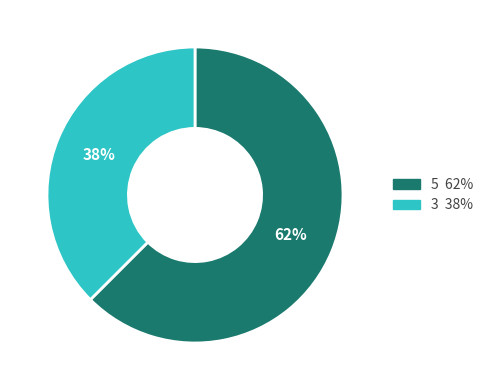

To the nearest percent, what portion does 3 represent?

38%